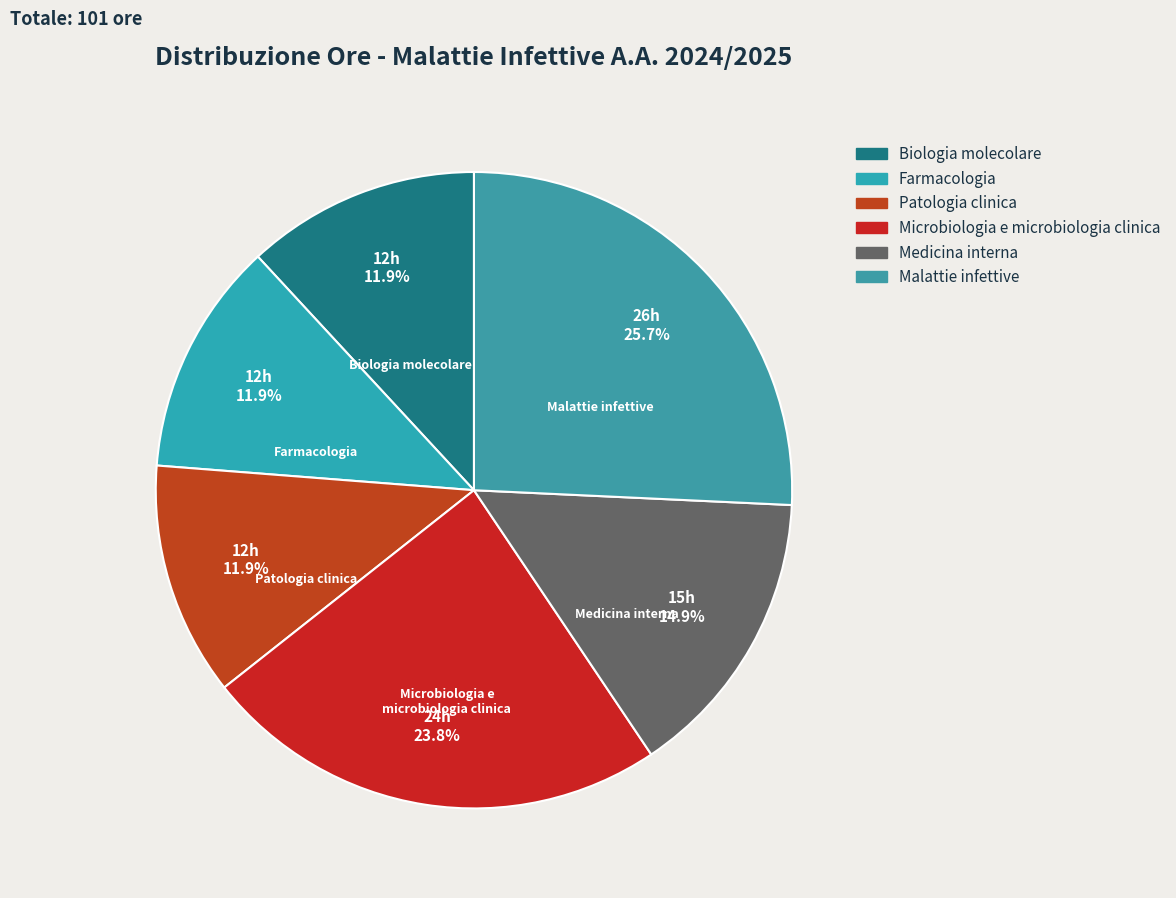

Combined, do Microbiologia e microbiologia clinica and Farmacologia account for over 50%?

No